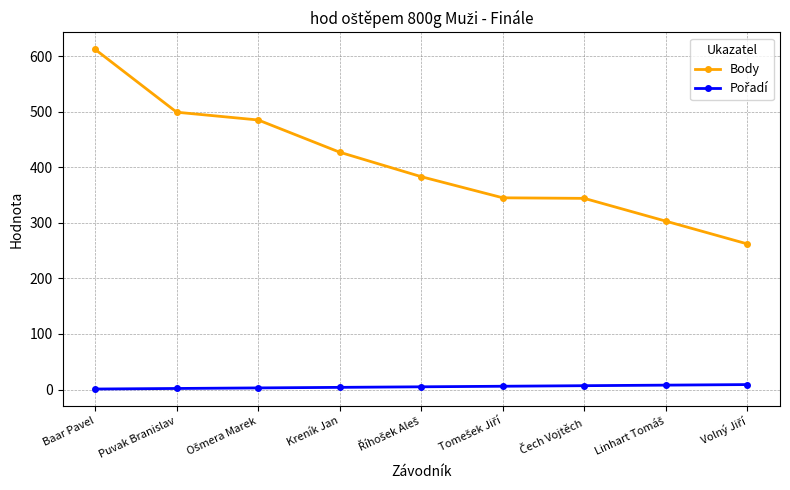

What is the average value of the Body series?

407